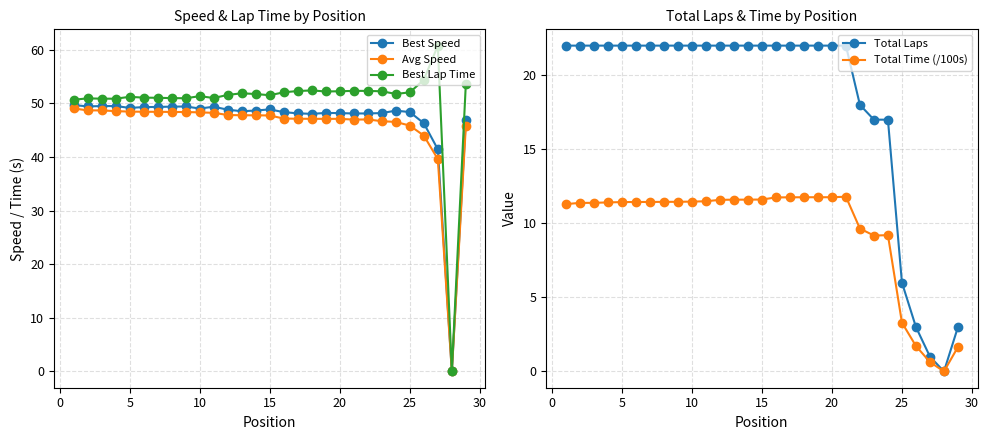

Is it true that Best Speed equals 48.2 at 20?

True